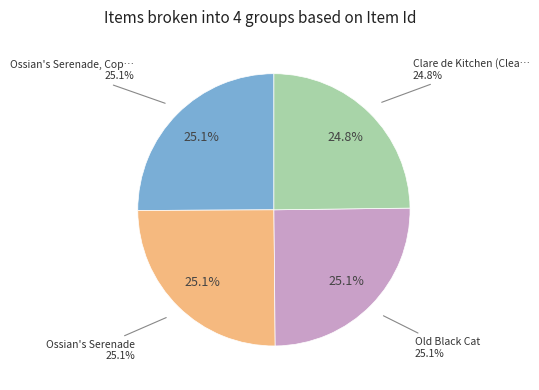

Rank the categories by value from lowest to highest.

Clare de Kitchen (Clear the Kitchen), Old Black Cat, Ossian's Serenade, Ossian's Serenade, Copy